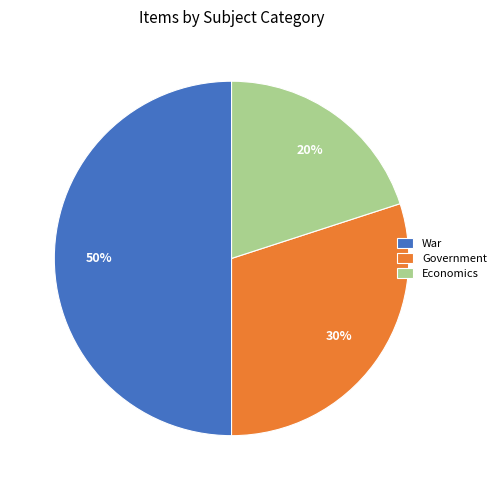

To the nearest percent, what percentage of the pie is Economics?

20%